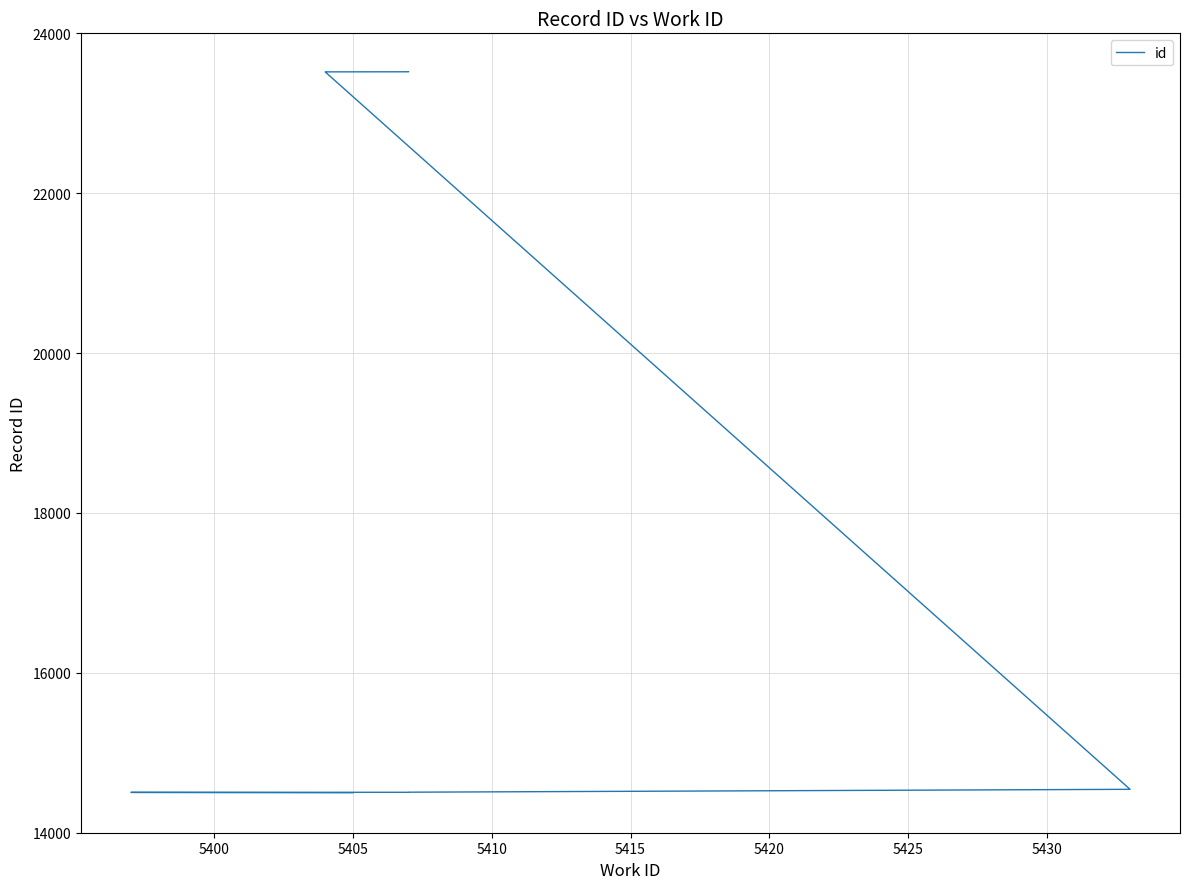

What is the difference between the maximum and minimum values?

9020